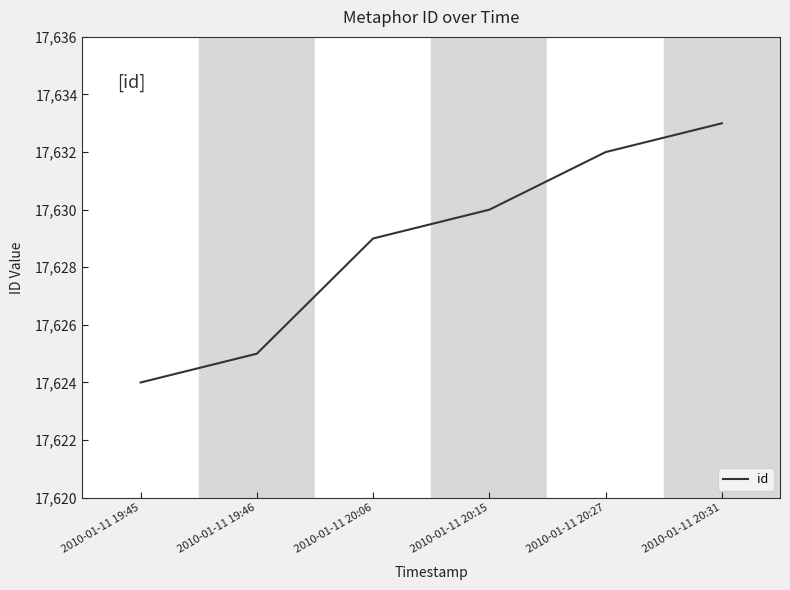

Count the number of data series in this chart.

1